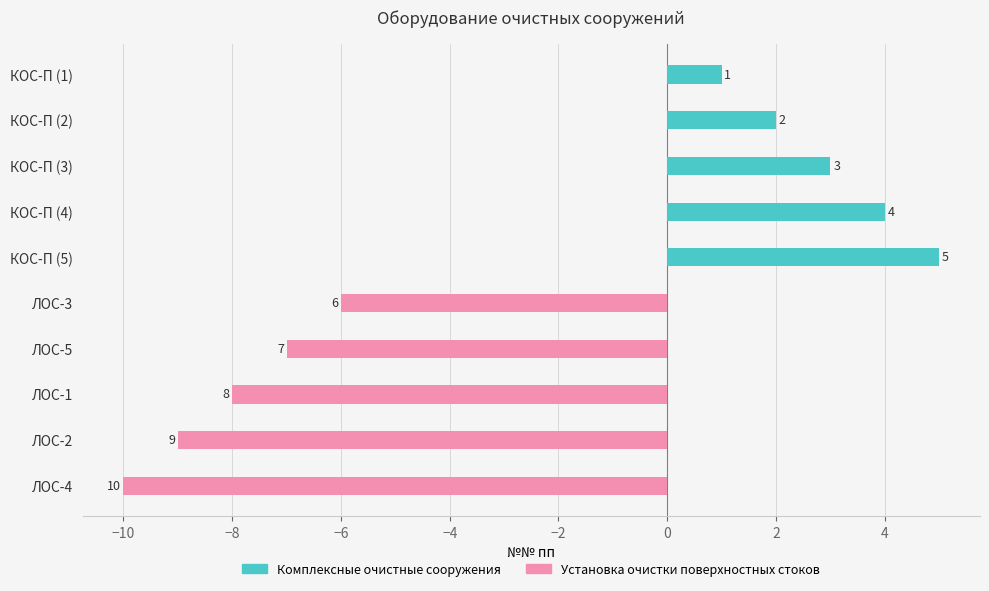

How many groups of bars are there?

10